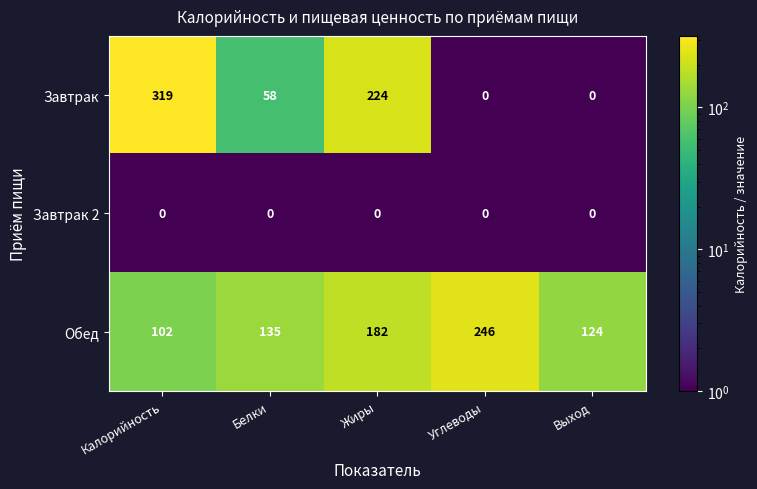

Reading right to left, what are all the values shown in this chart?

Завтрак: 0	0	224	58	319
Завтрак 2: 0	0	0	0	0
Обед: 124	246	182	135	102